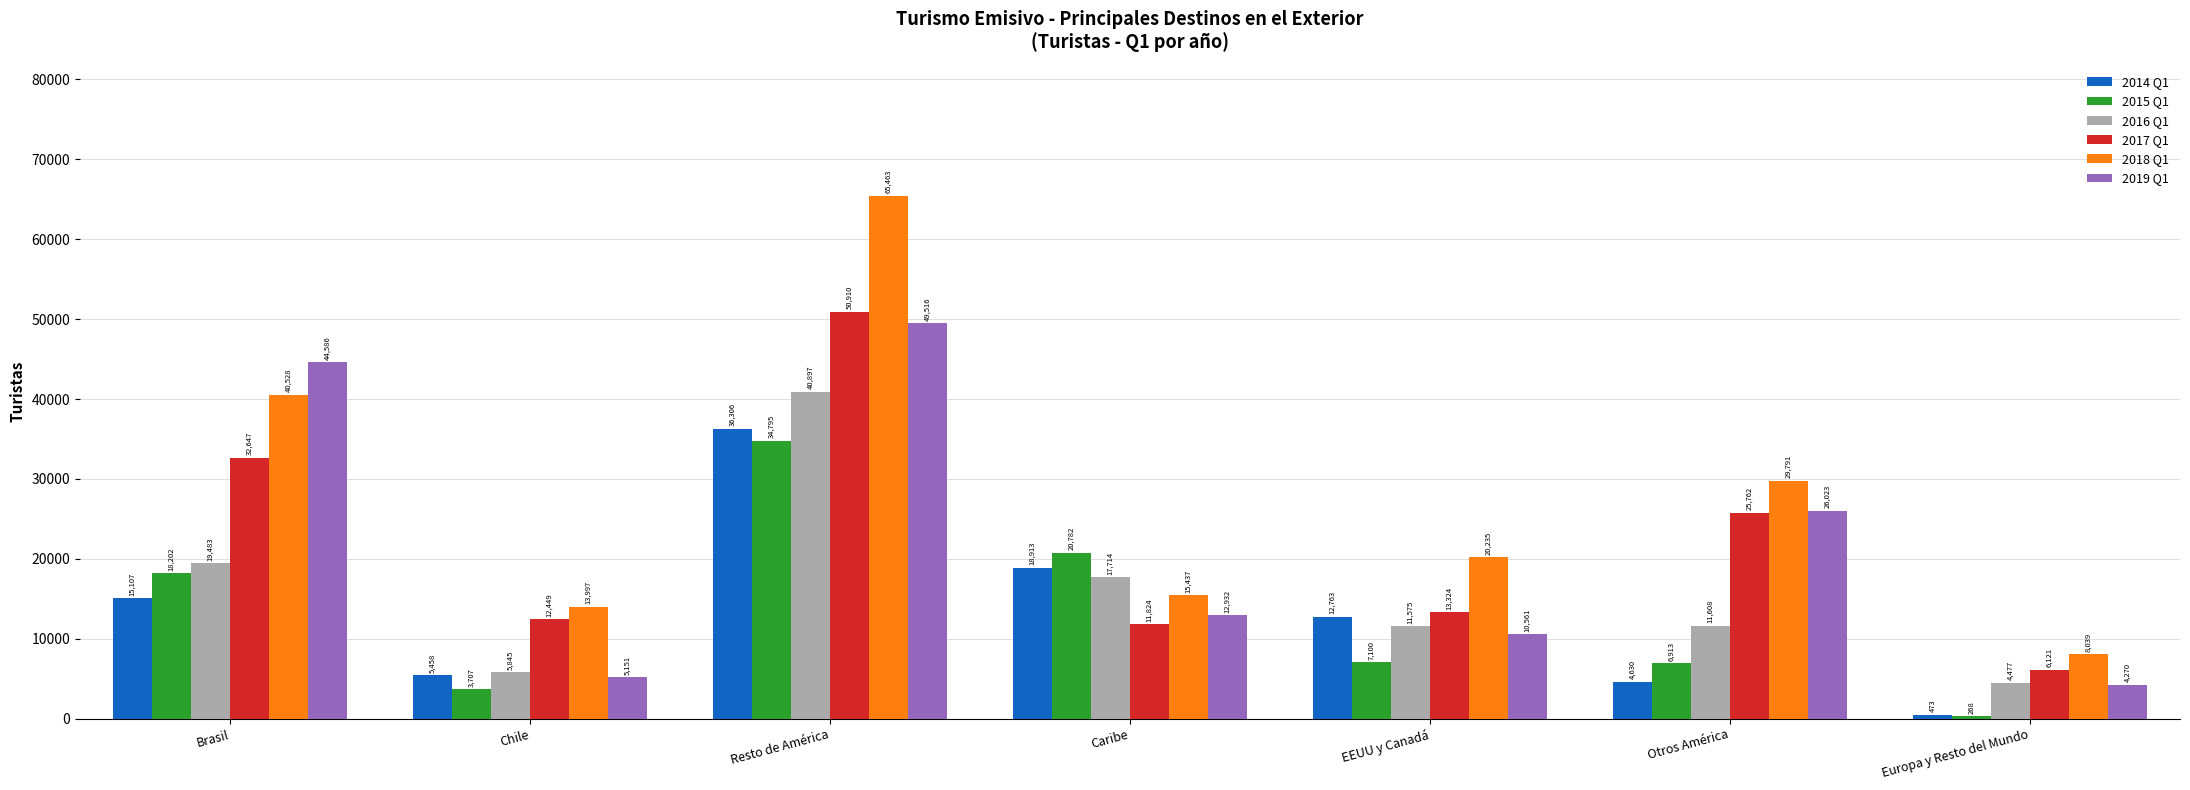

How many bars are there in each group?

6